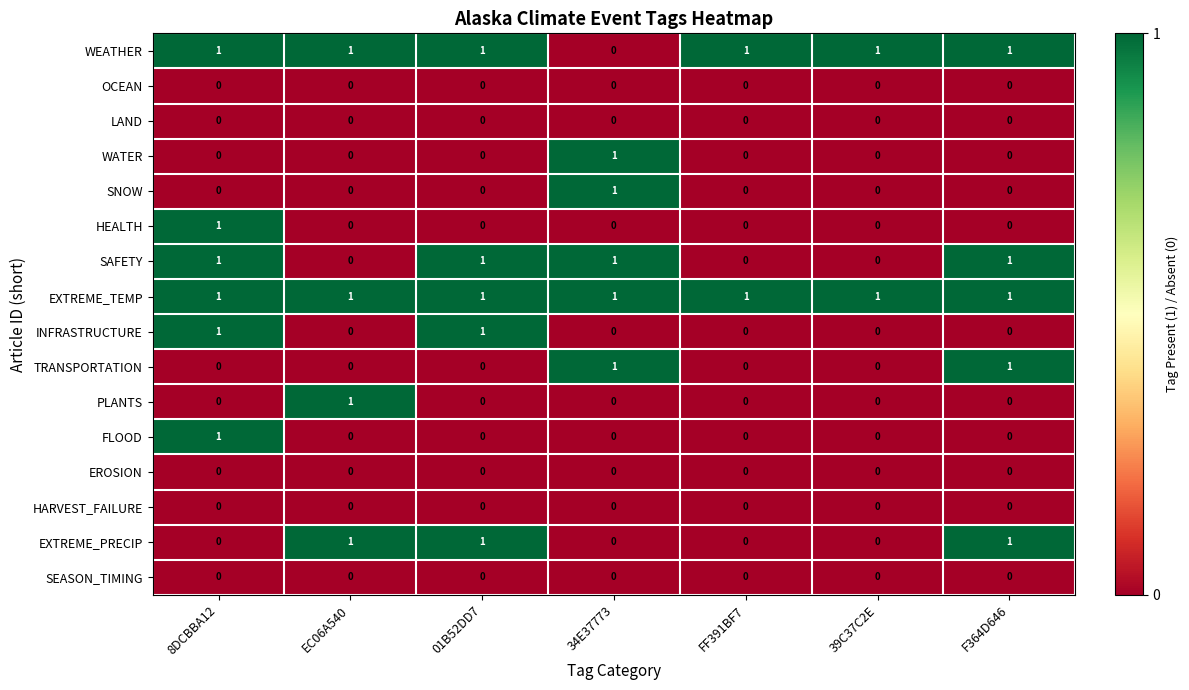

At which category is the sum across all series the highest?

8DCBBA12